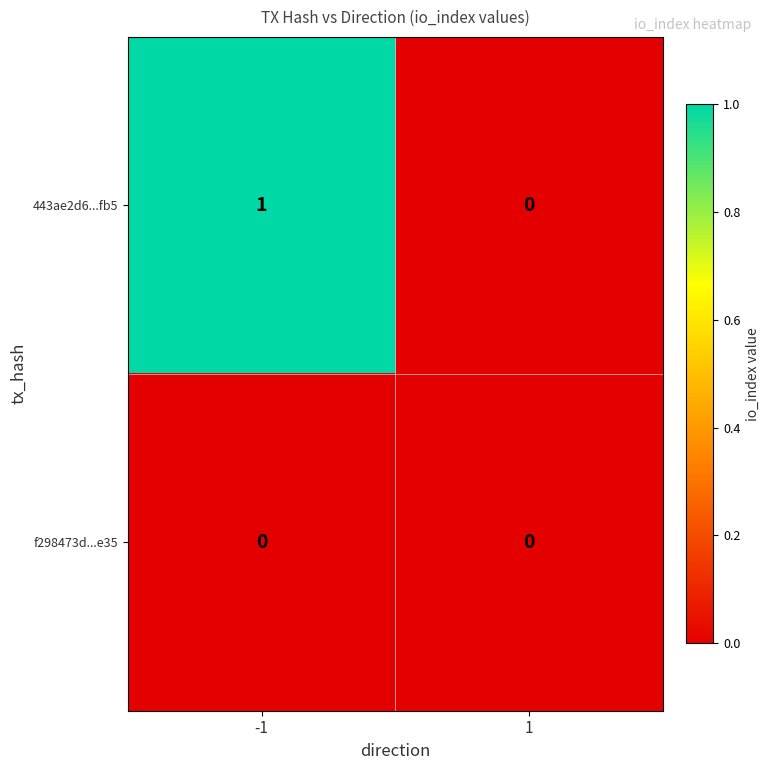

Rank the series at -1 from highest to lowest value.

443ae2d6...fb5, f298473d...e35